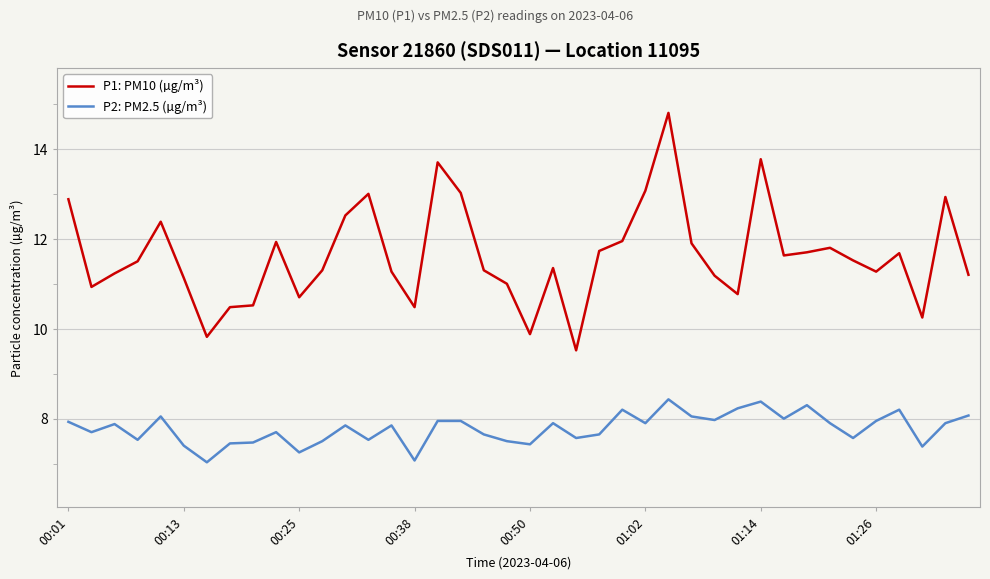

Rank the series by their average value, from highest to lowest.

P1: PM10 (µg/m³), P2: PM2.5 (µg/m³)